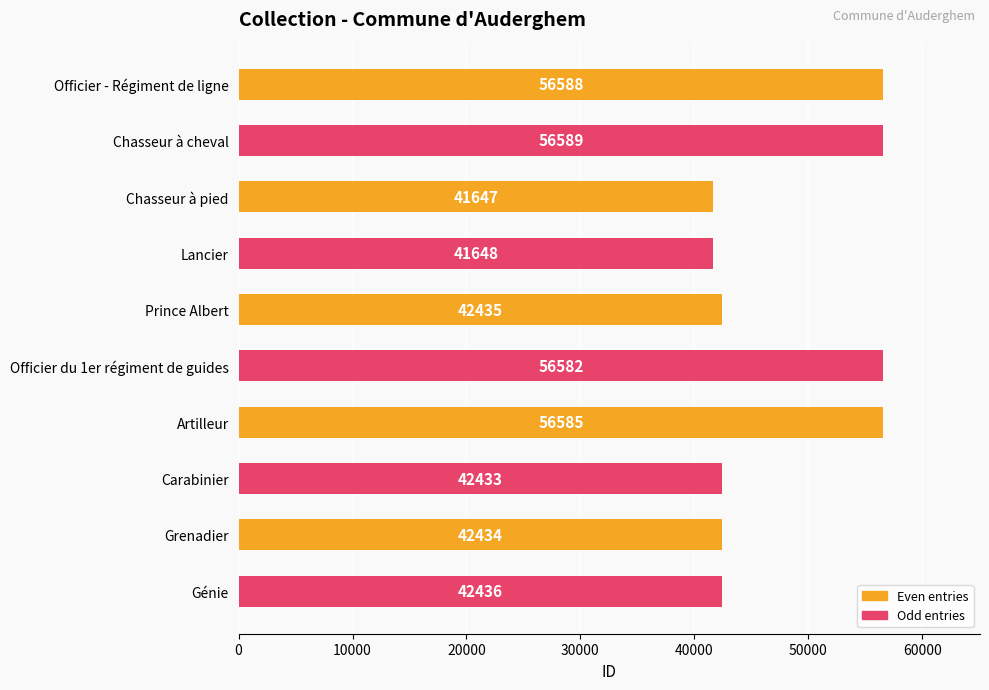

How many data points are less than 42436?

5